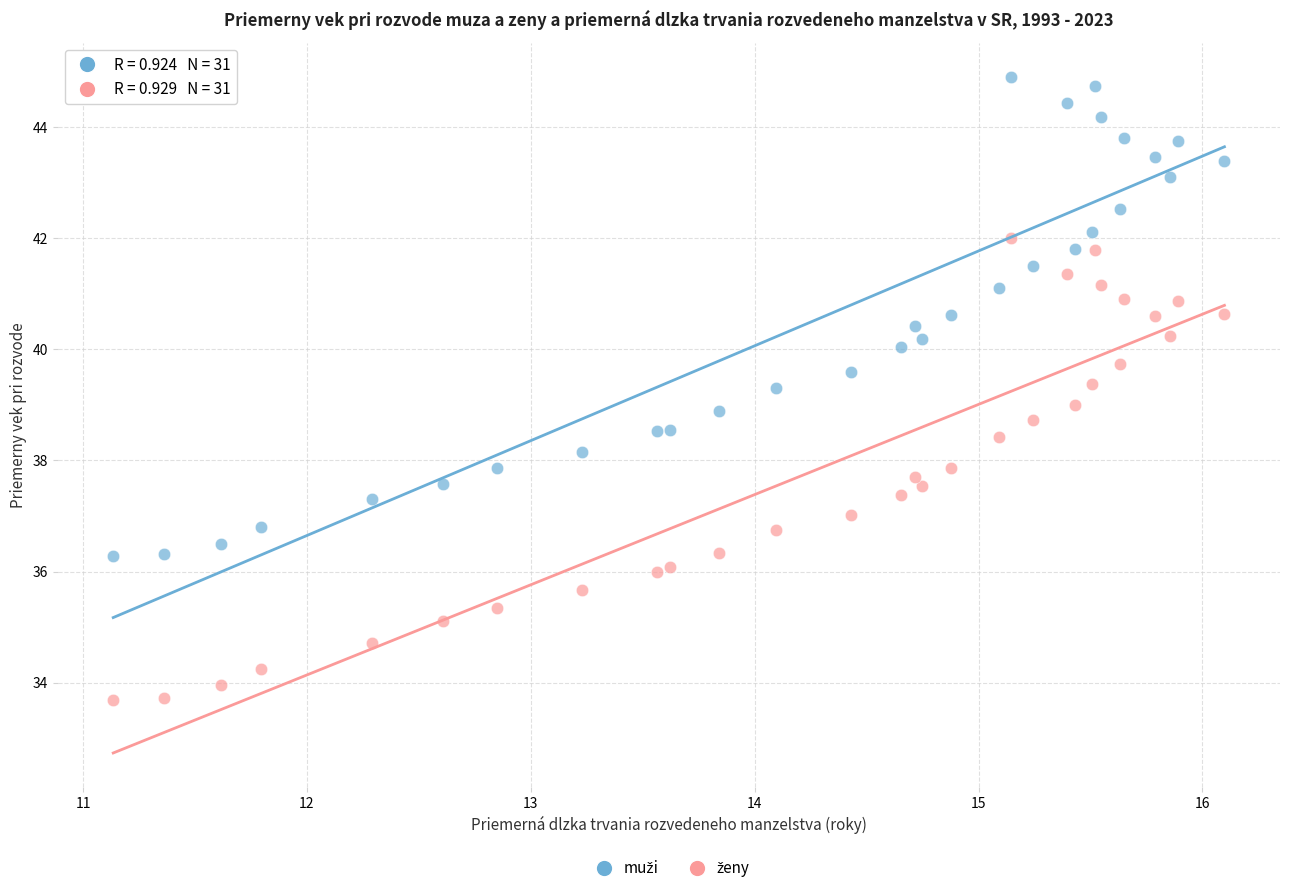

What is the X range (max minus min) for the scatter plot?

5.0